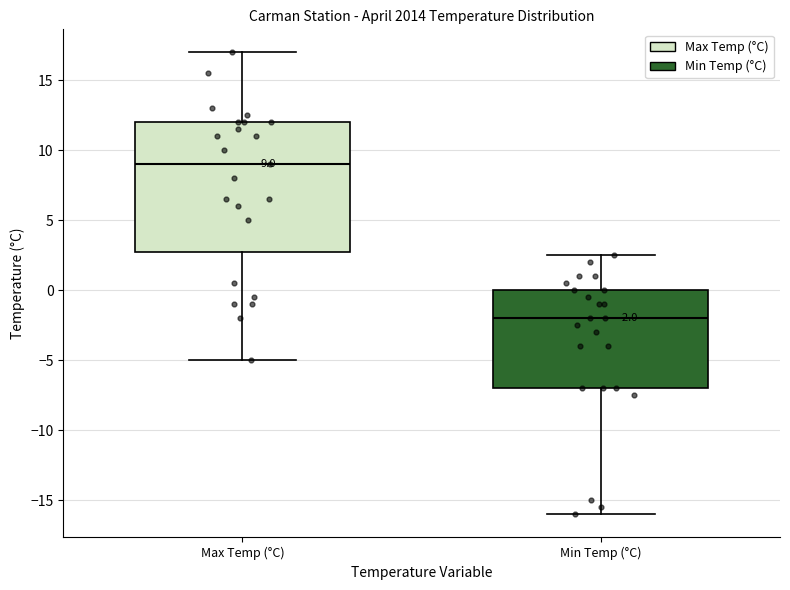

Comparing the boxes themselves (not the whiskers), which one is the tallest?

Max Temp (°C)